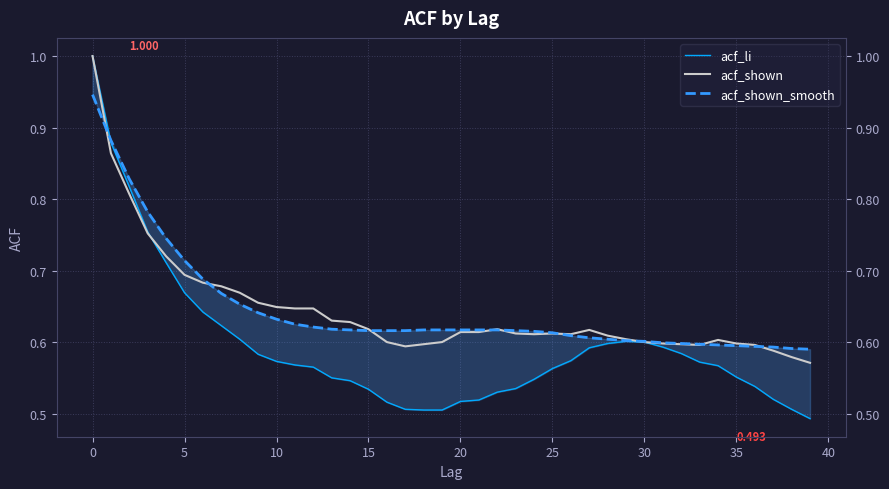

At how many categories does at least one series exceed 0?

40